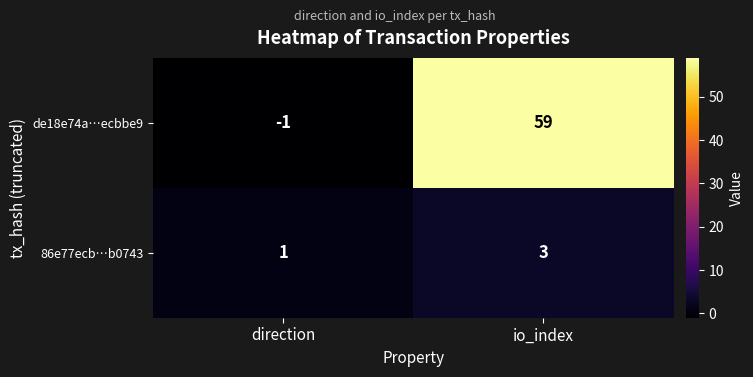

Is the value of 86e77ecb…b0743 at io_index greater than the value of de18e74a…ecbbe9 at direction?

Yes